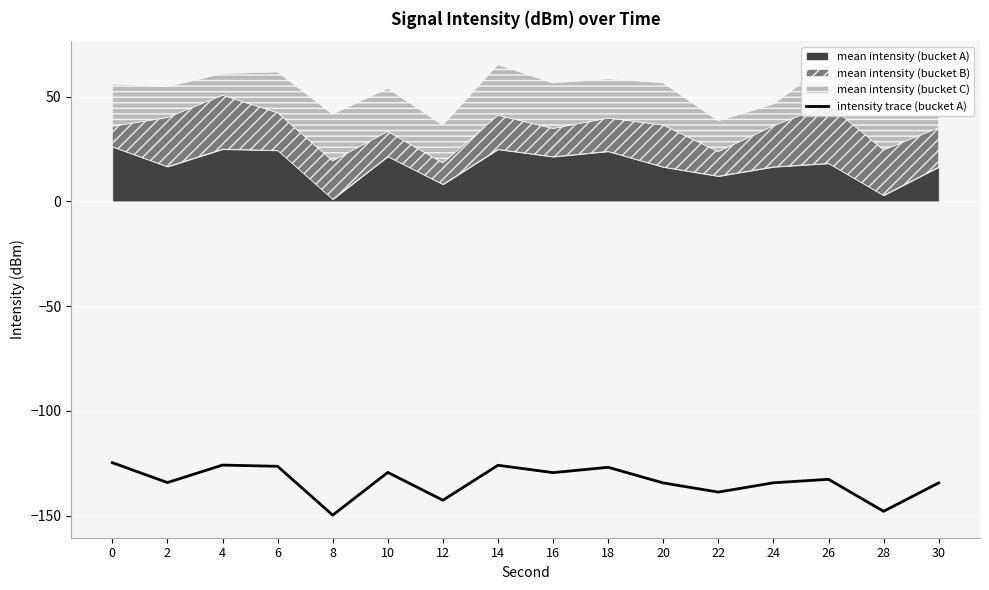

How many values exceed -132?

7